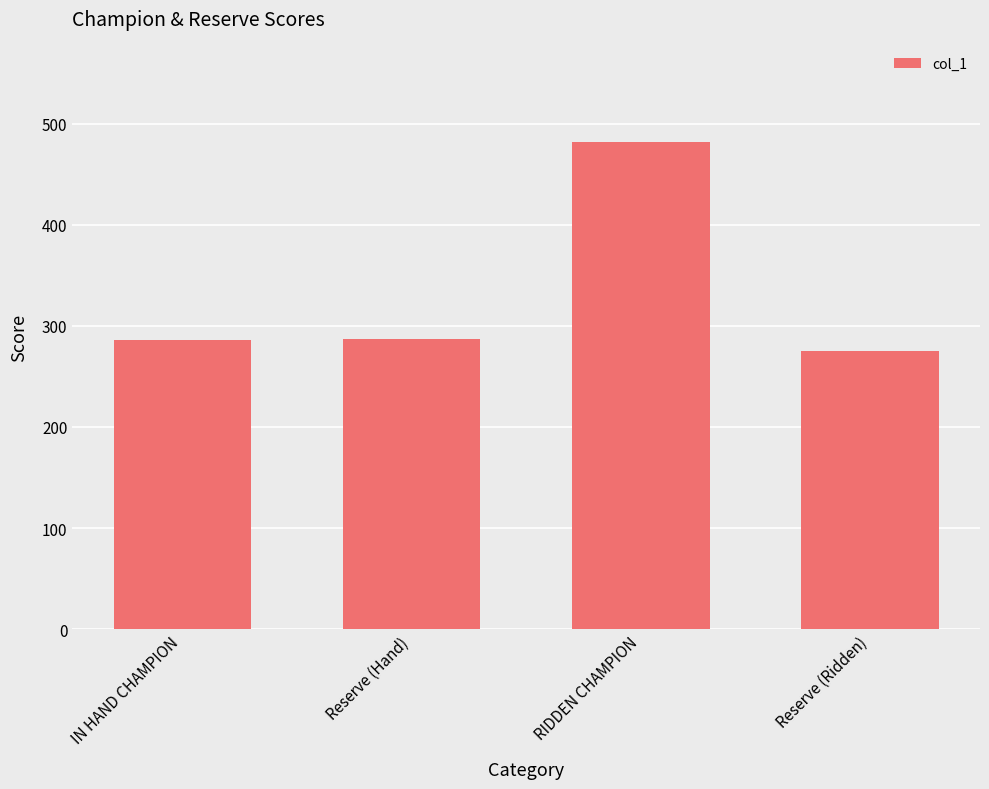

What is the label of the 3rd bar from the right?

Reserve (Hand)